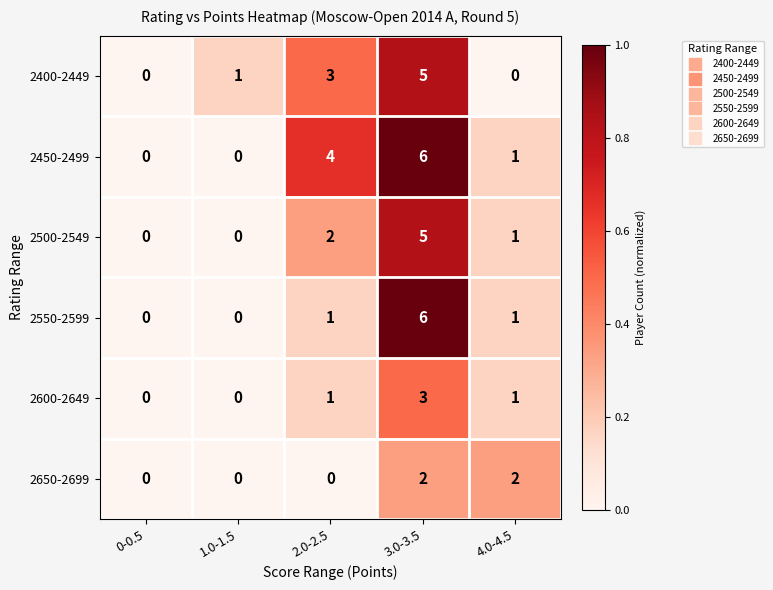

What is the highest value of the 2450-2499 series?

6